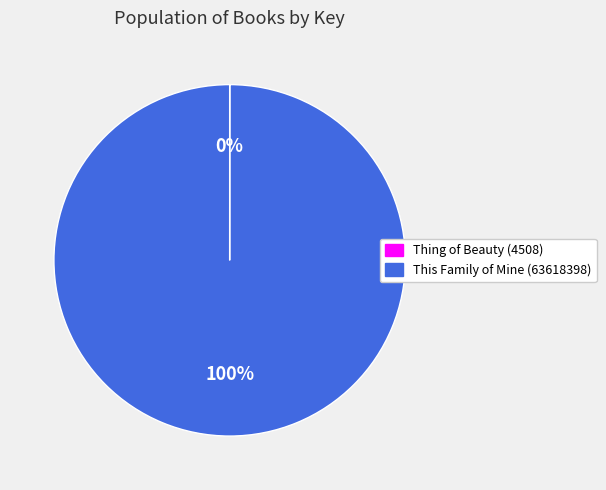

Which slice is the largest?

This Family of Mine (63618398)